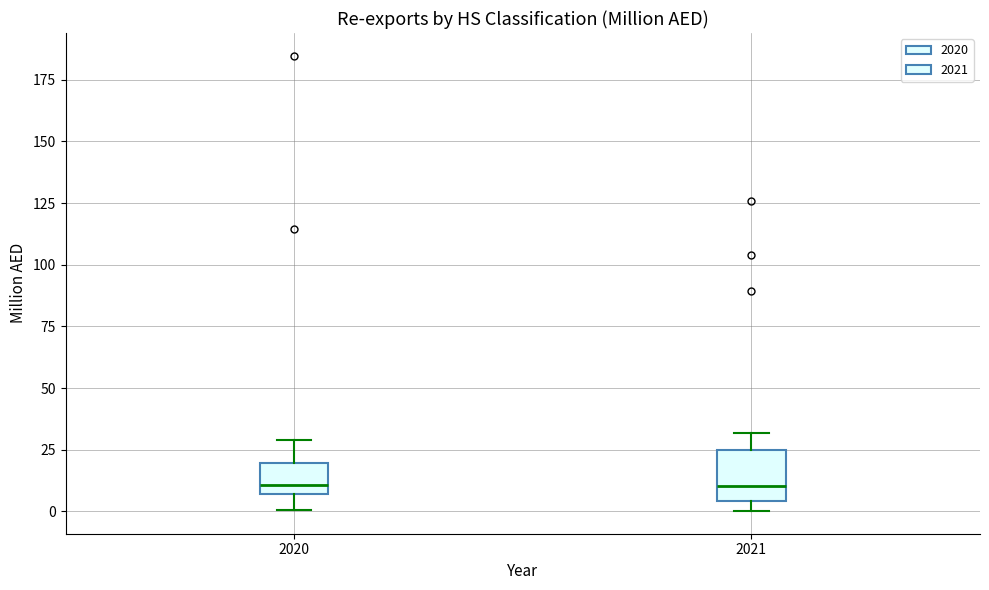

Which box is the tallest, from its lower edge to its upper edge?

2021